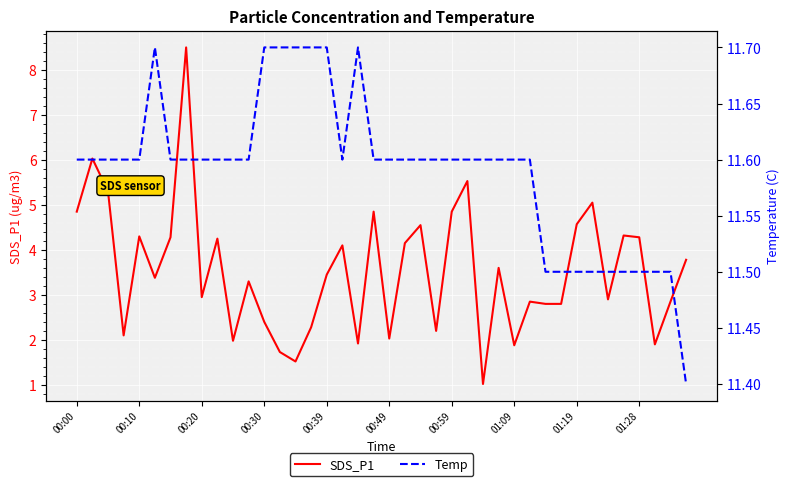

The value of SDS_P1 at 01:19 is 4.6. True or false?

True